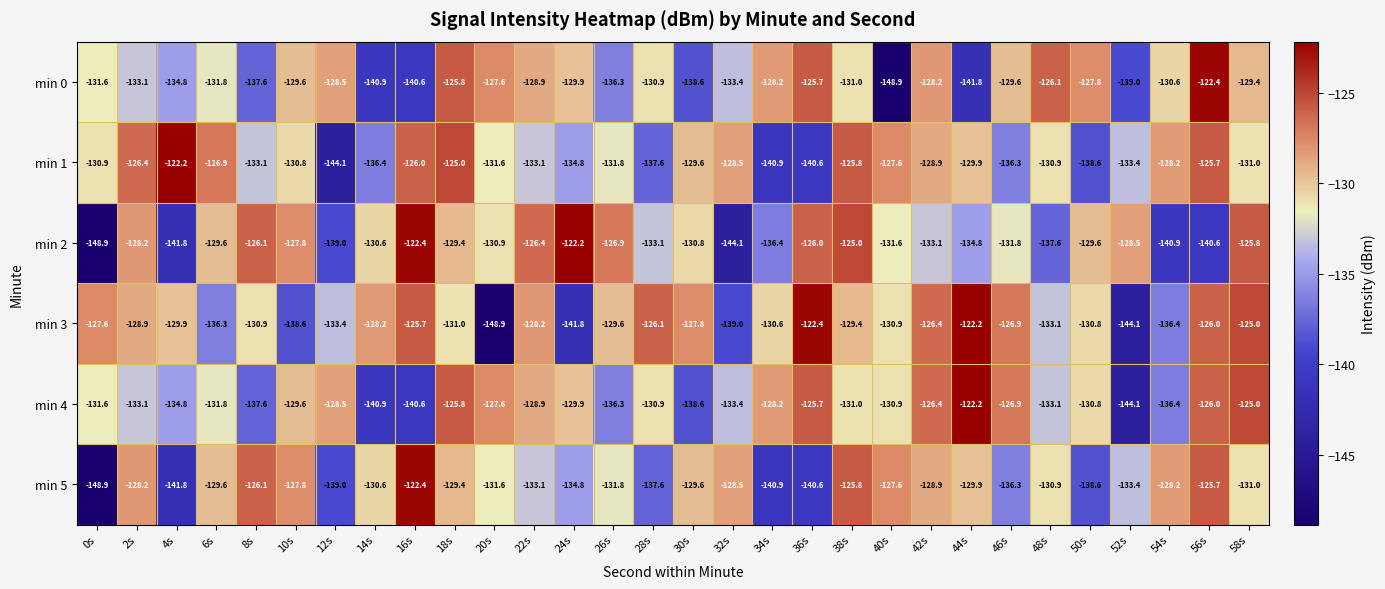

What is the average value of the min 1 series?

-131.6